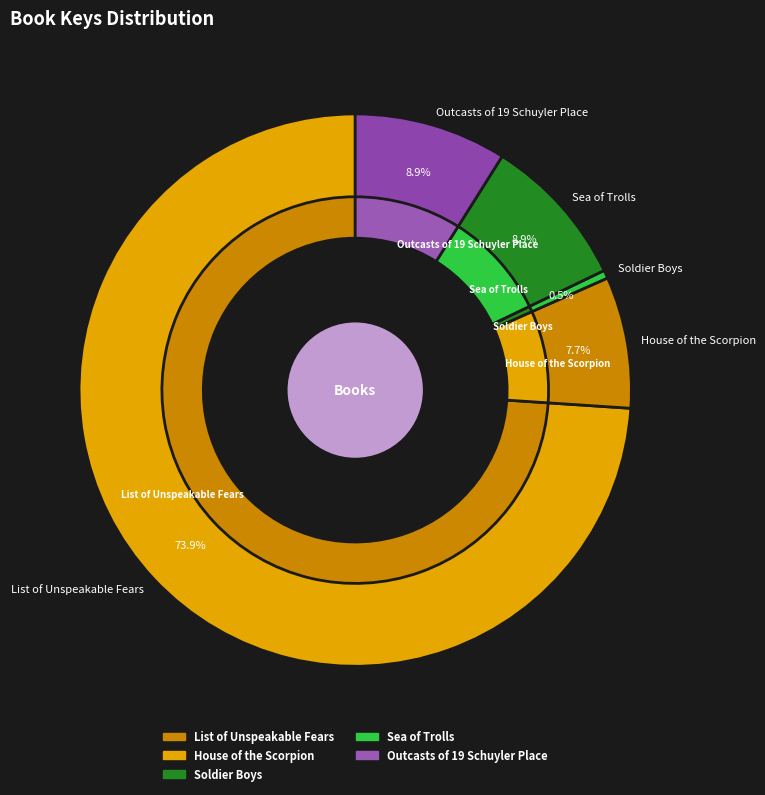

How many slices are in this pie chart?

5